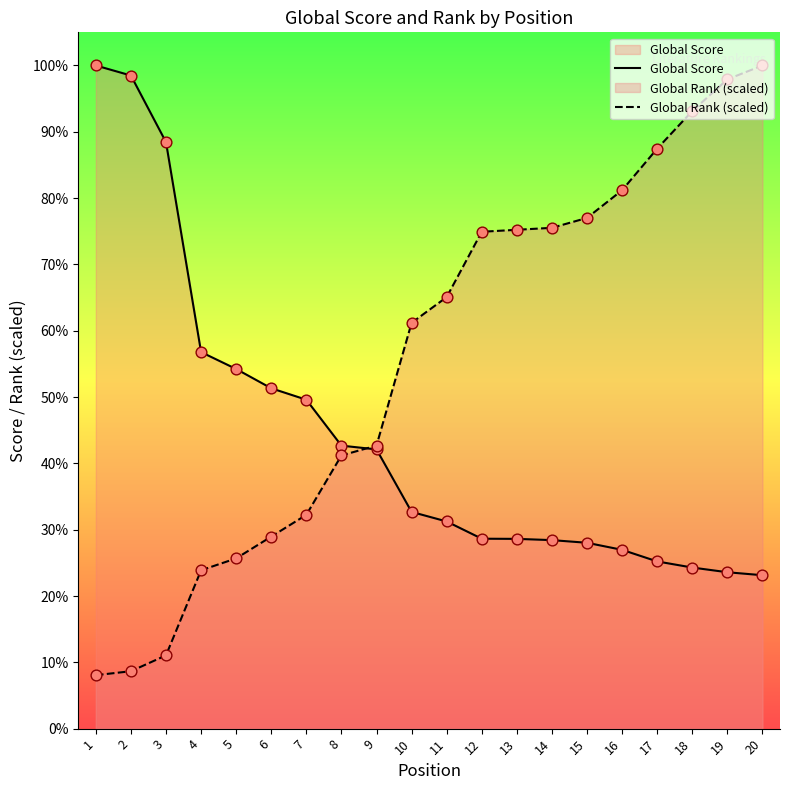

What are all the series names shown in the legend?

Global Score, Global Rank (scaled)